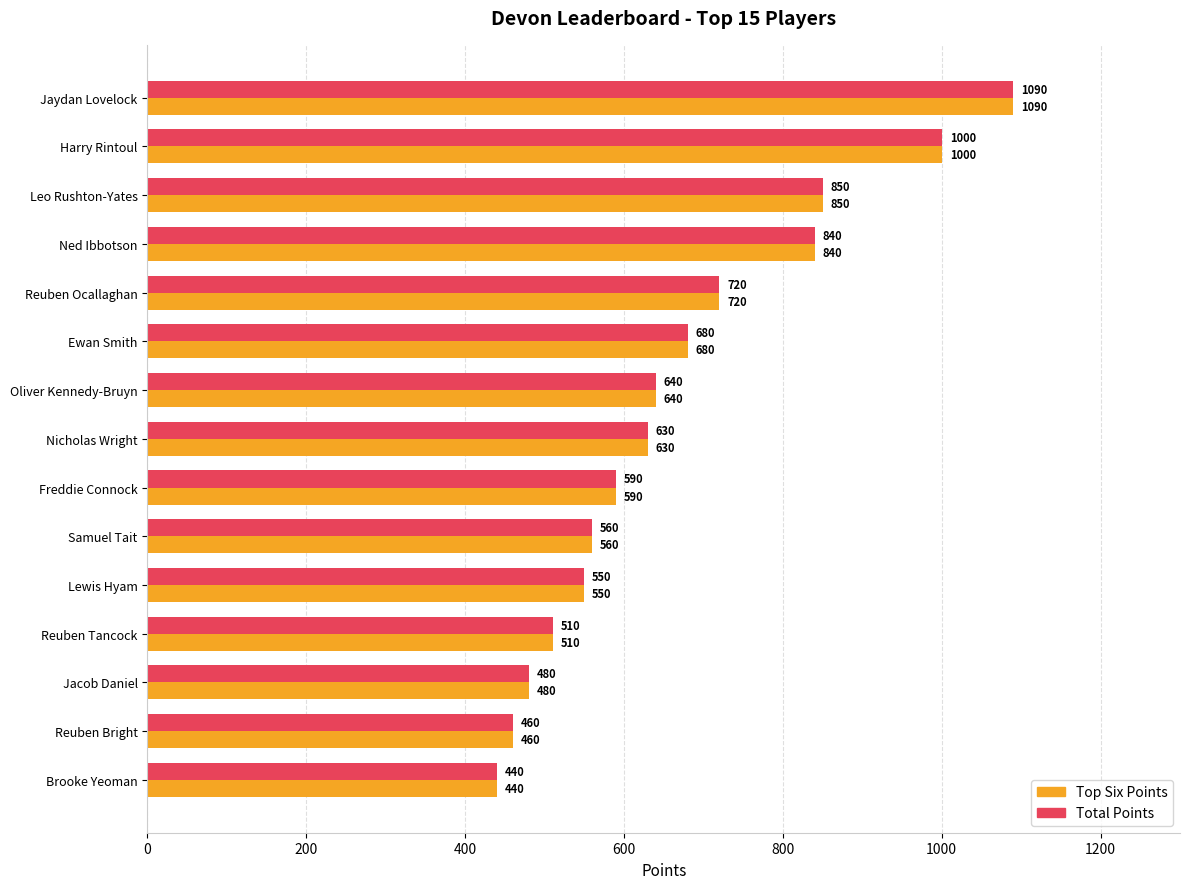

Is it true that Top Six Points equals 850 at Leo Rushton-Yates?

True